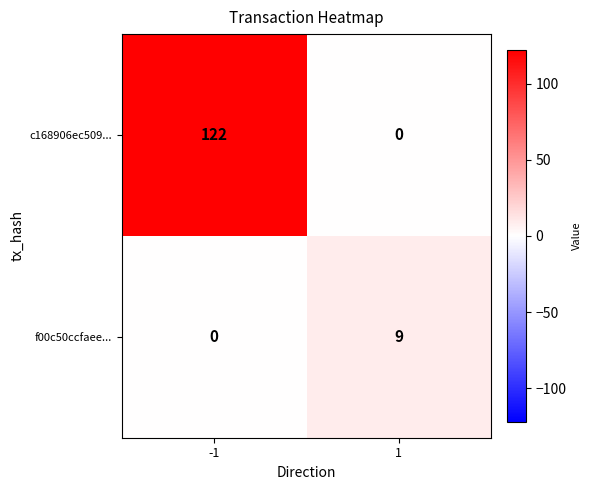

Reading left to right, extract all data points from this chart.

c168906ec509...: 122	0
f00c50ccfaee...: 0	9